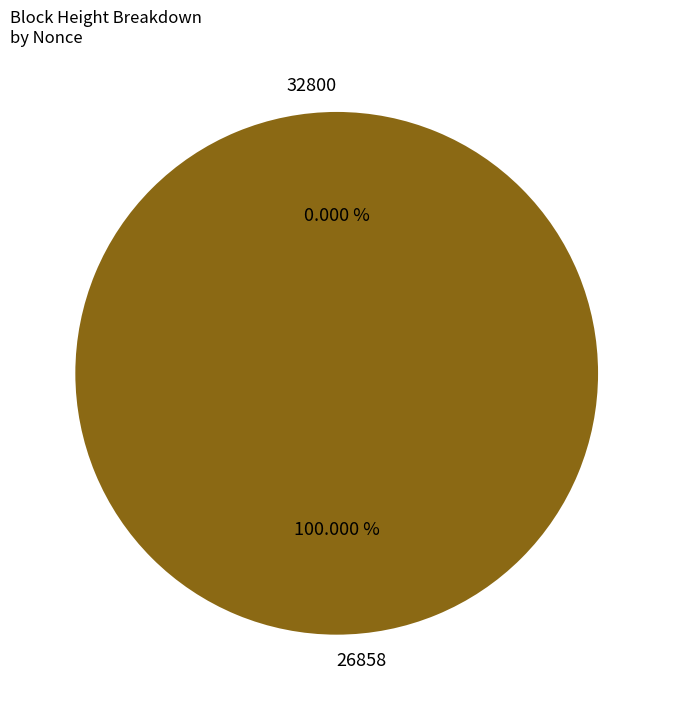

True or false: 32800 accounts for 0% of the total.

True